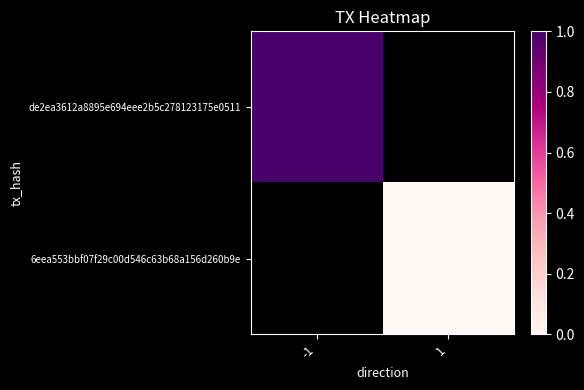

At how many categories does at least one series exceed 0?

1